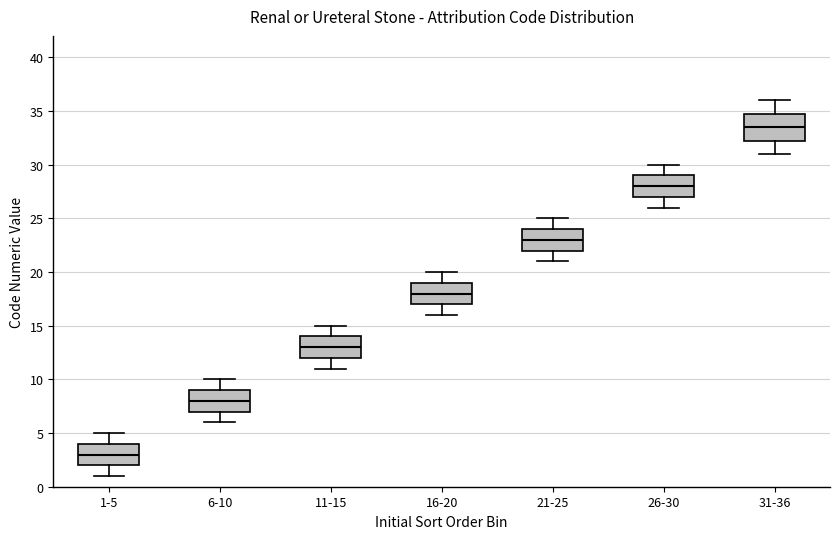

Where does the median line of the box for 6-10 sit on the y-axis? The values are not printed on the chart, so give them approximately, as read against the axis.

8.0